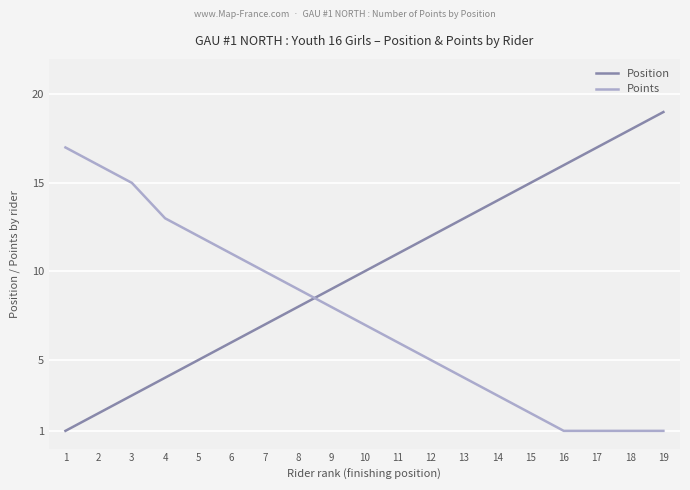

Reading left to right, list all the values displayed in this chart.

Position: 1	2	3	4	5	6	7	8	9	10	11	12	13	14	15	16	17	18	19
Points: 17	16	15	13	12	11	10	9	8	7	6	5	4	3	2	1	1	1	1